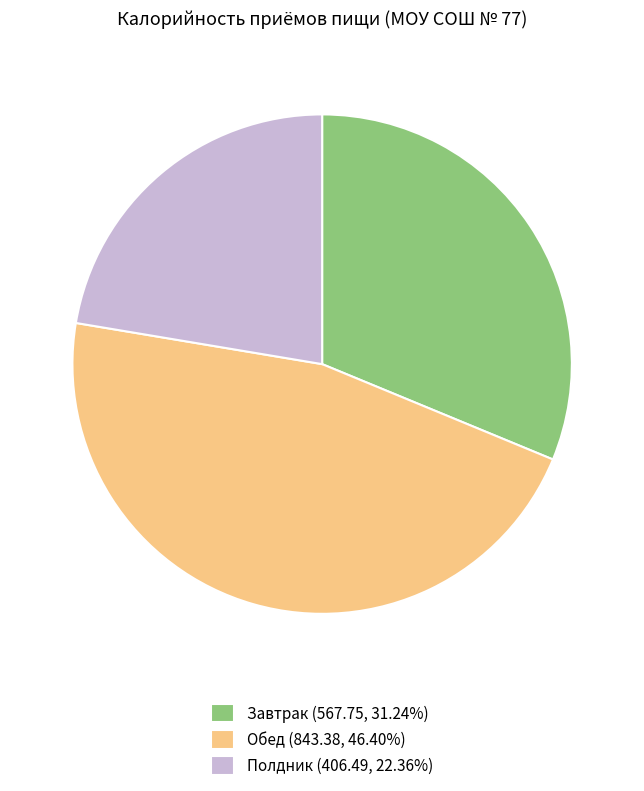

Rank the categories by value from highest to lowest.

Обед, Завтрак, Полдник